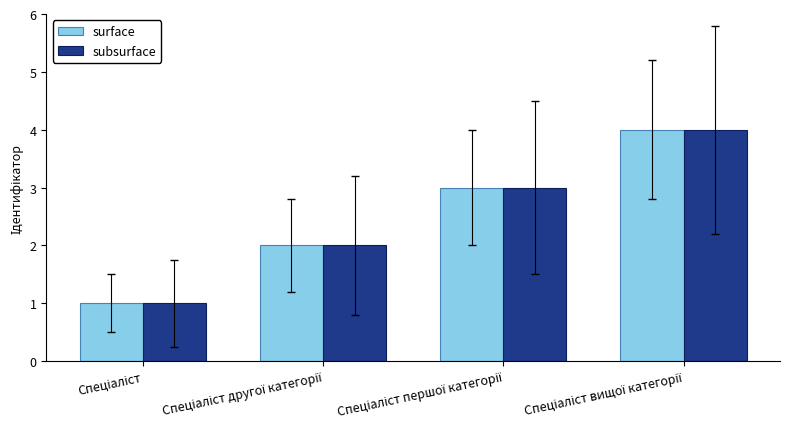

What is the maximum value for surface?

4